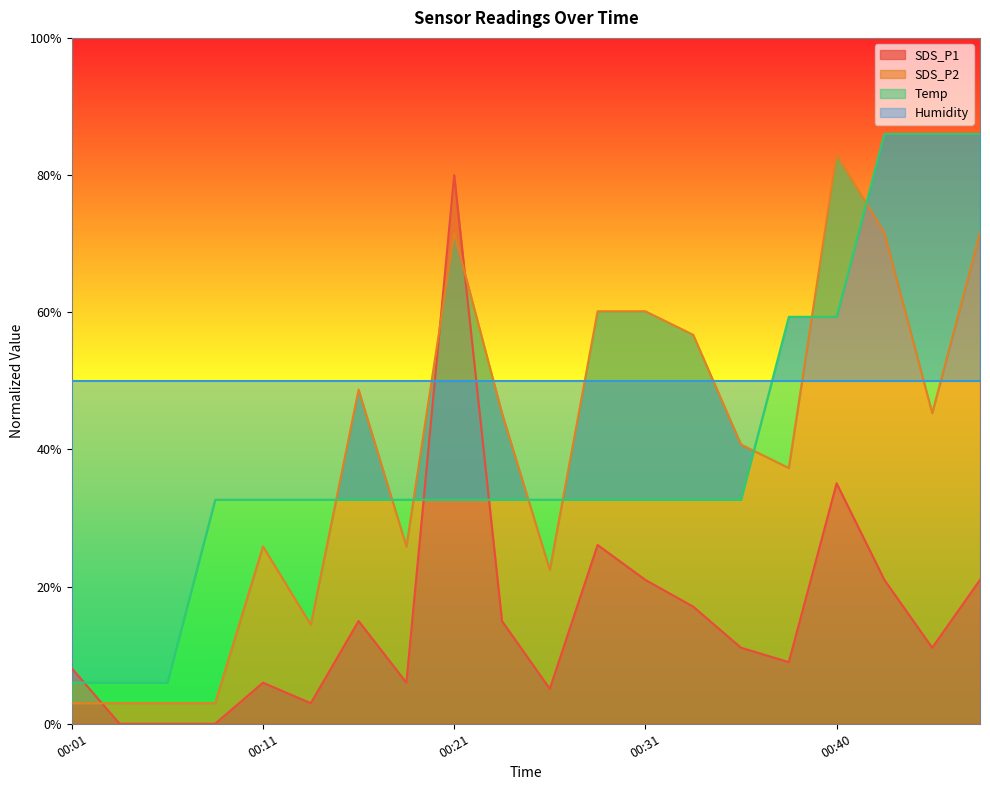

In SDS_P2, how many points are higher than both neighbors (excluding endpoints)?

4